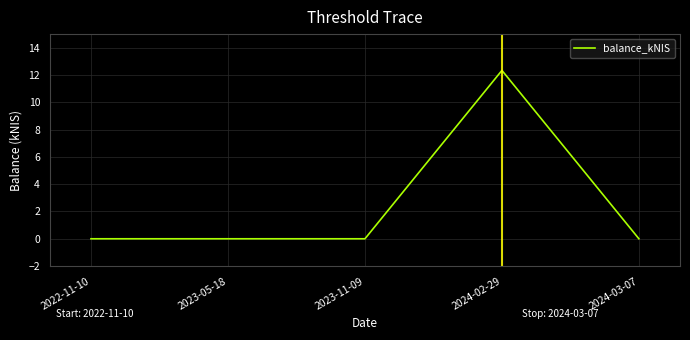

Count the number of categories in the chart.

5